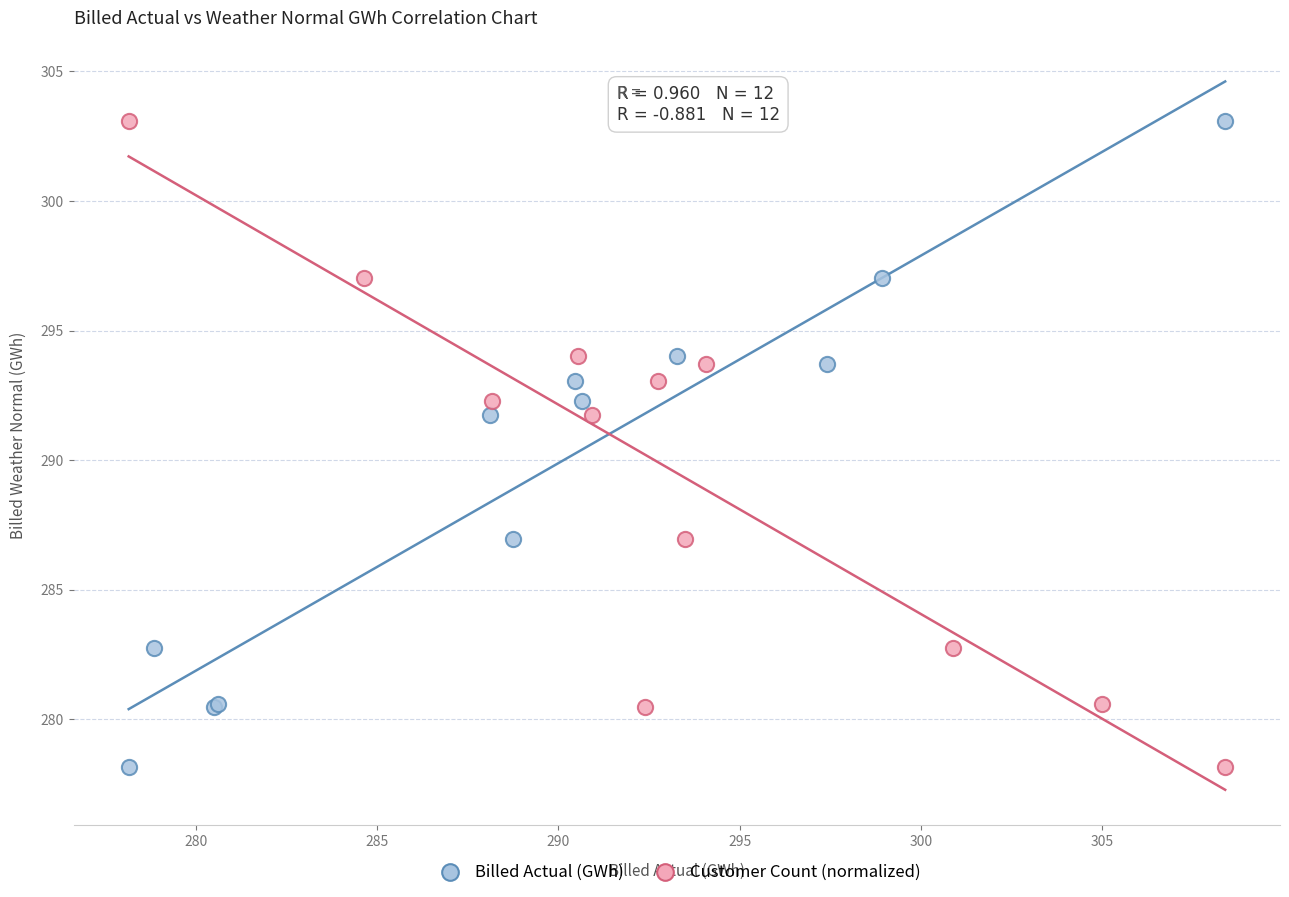

What are all the series names shown in the legend?

Billed Actual (GWh), Customer Count (normalized)